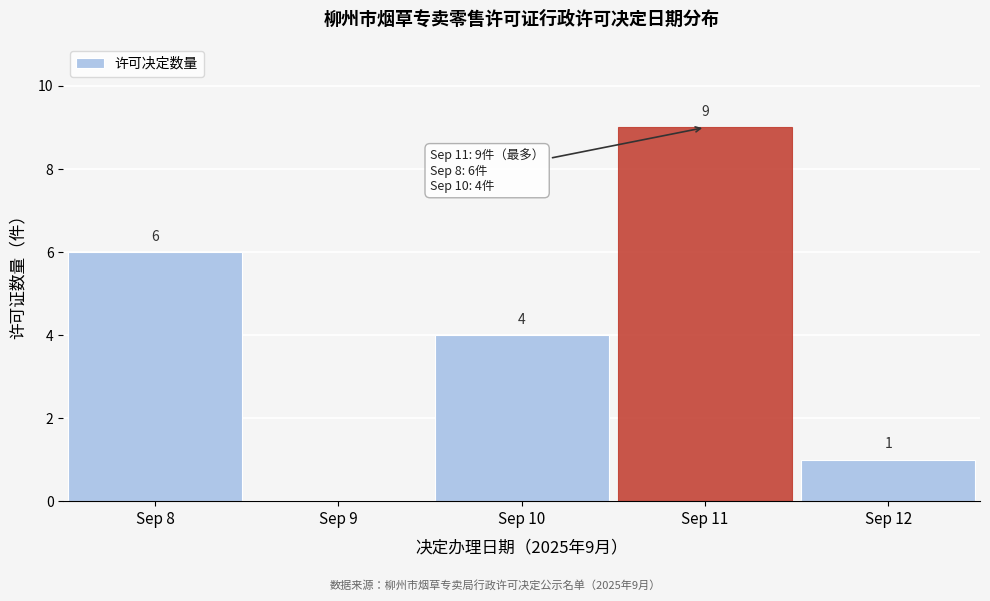

The value at Sep 12 is 2. True or false?

False